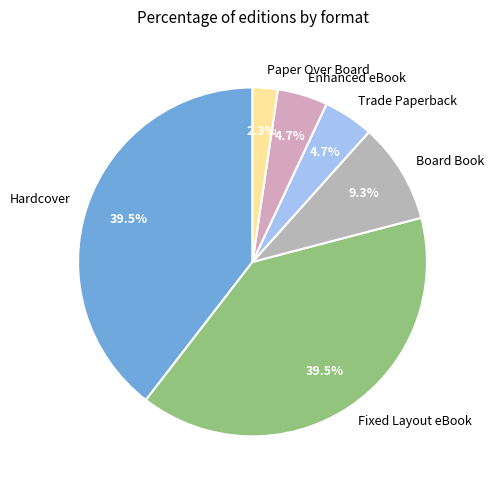

Does any single category account for the majority?

No